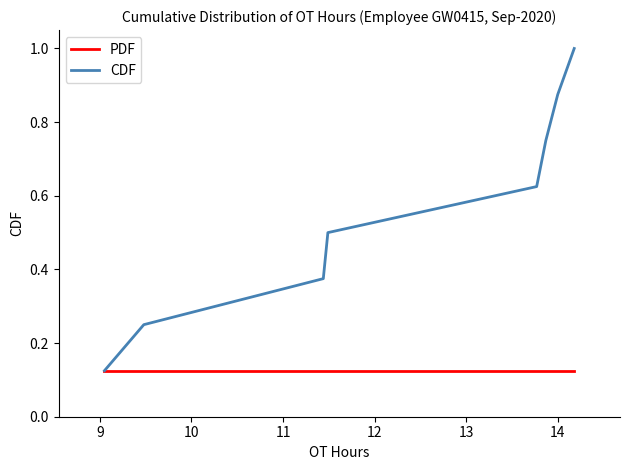

Which series has the largest total across all categories?

CDF